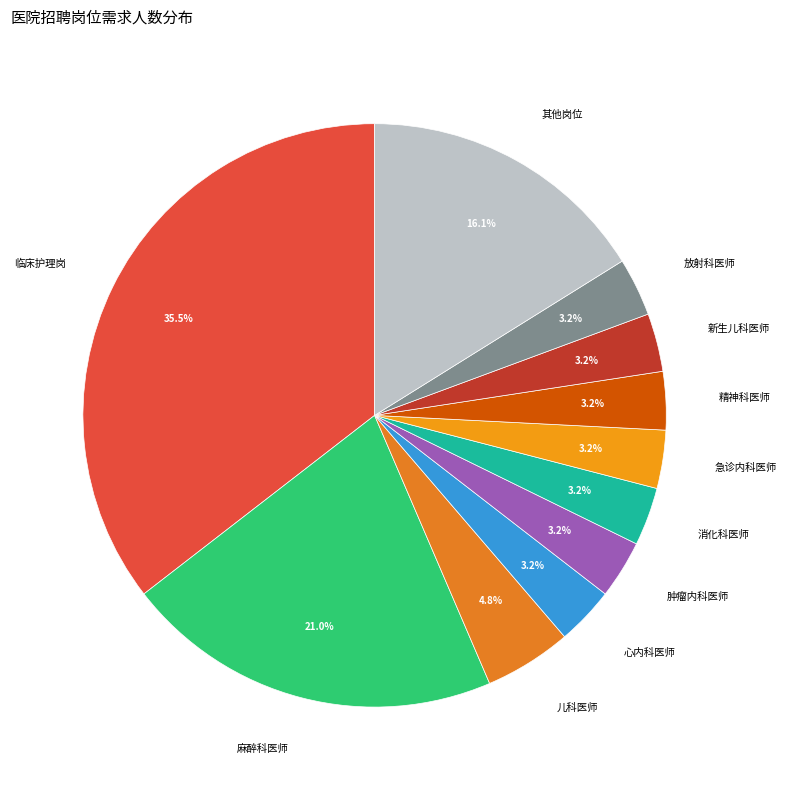

Is there any slice that represents more than half of the pie?

No